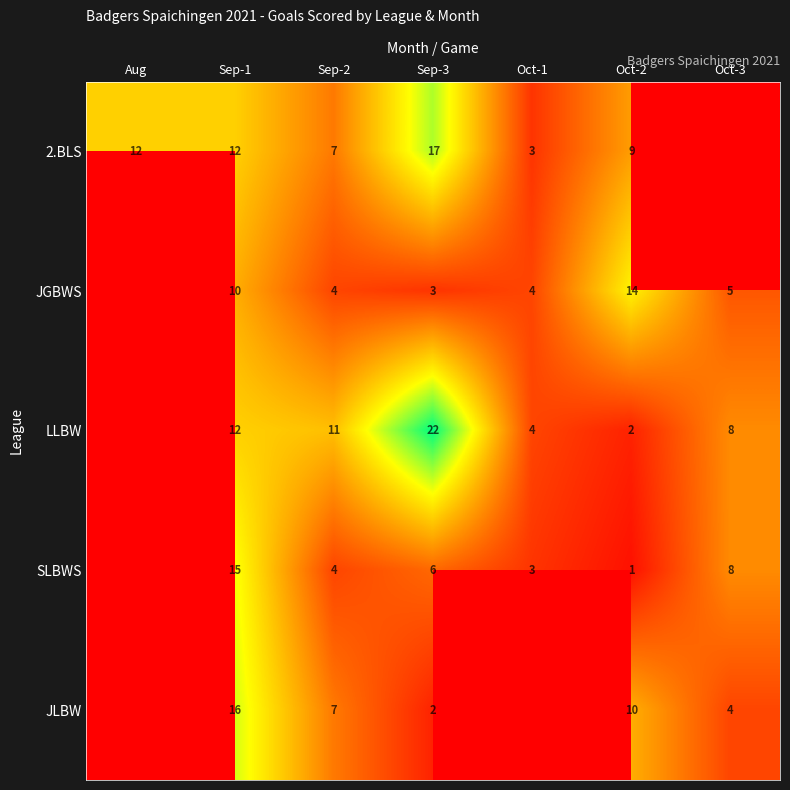

At Oct-2, list the series in order from largest to smallest.

JGBWS, JLBW, 2.BLS, LLBW, SLBWS